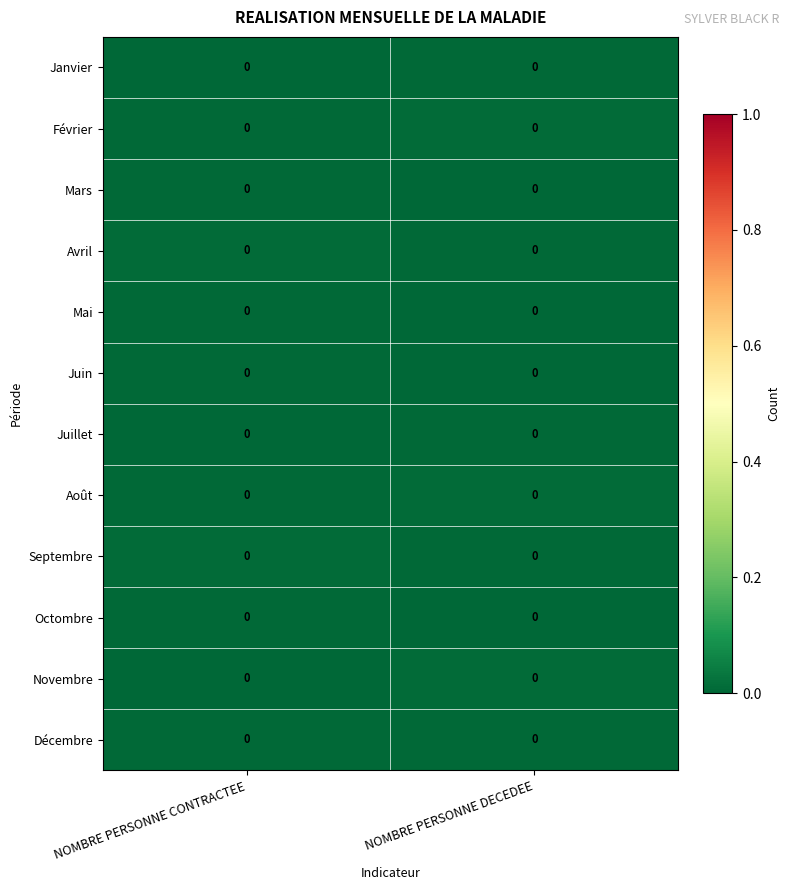

Count the number of data series in this chart.

12